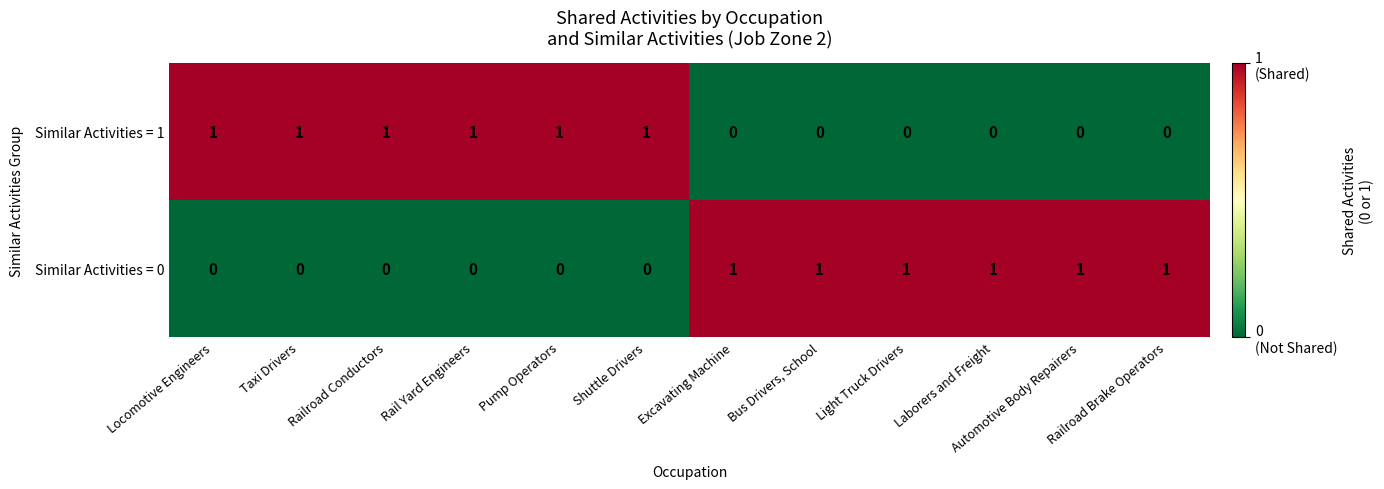

Rank the series at Laborers and Freight from lowest to highest value.

Similar Activities = 1, Similar Activities = 0